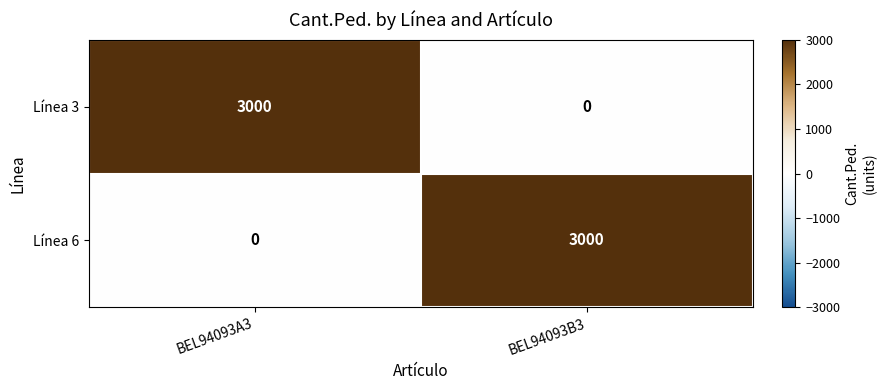

What is the spread (max minus min) of values at BEL94093A3?

3000